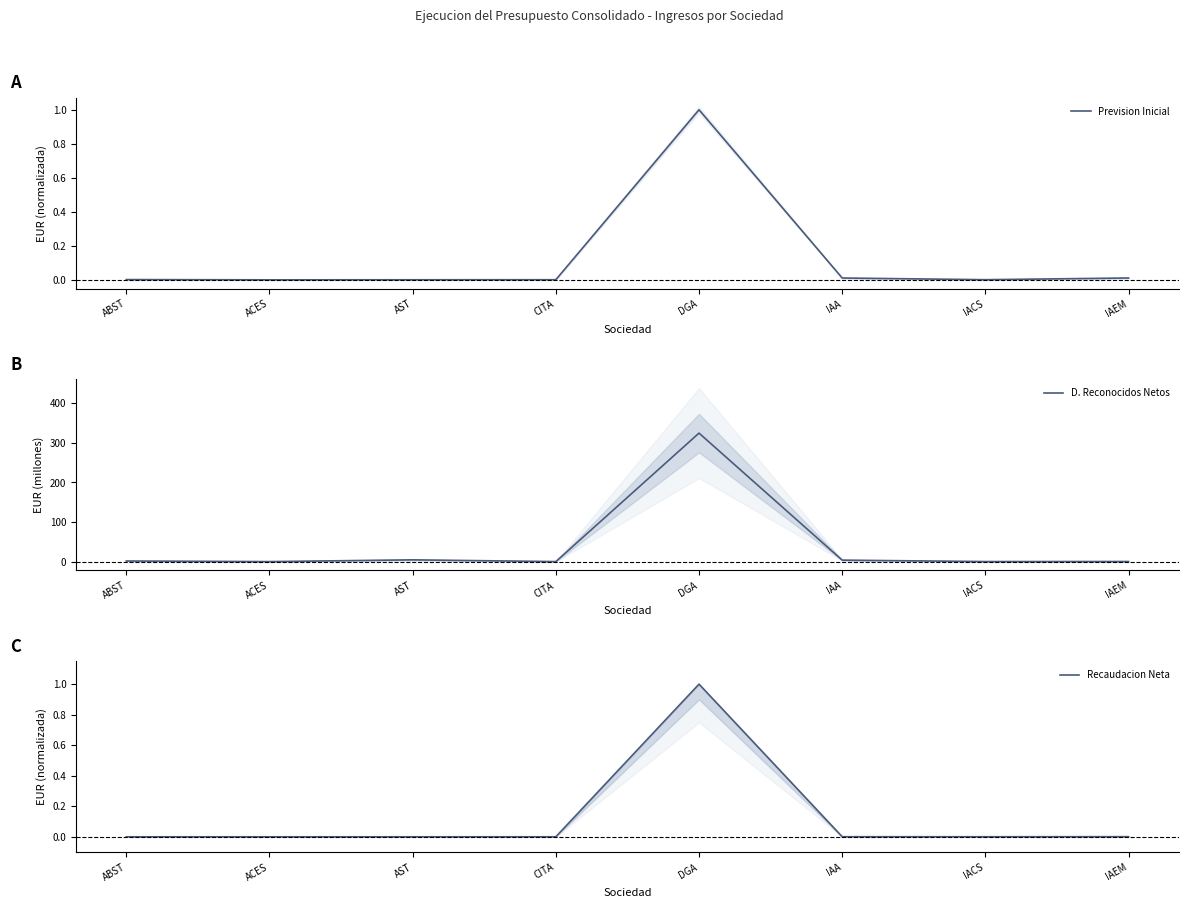

What is the average value of the D. Reconocidos Netos series?

41.8